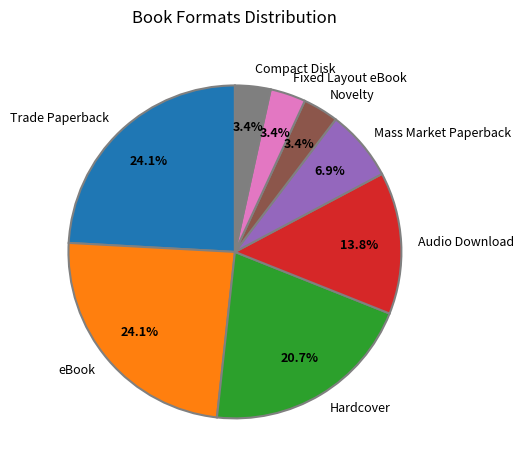

To the nearest percent, what is the difference between the largest and smallest slice percentages?

21%